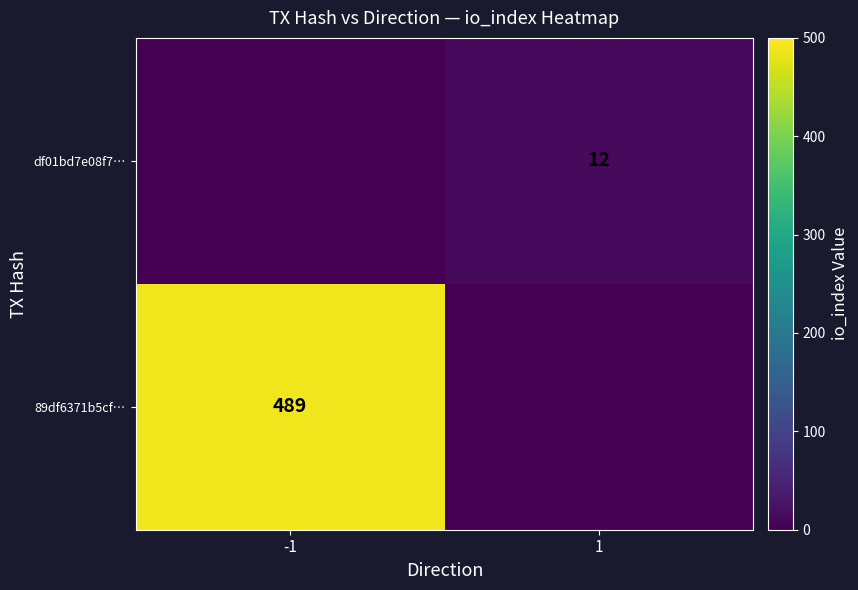

True or false: df01bd7e08f7… has a value of 16 at 1.

False